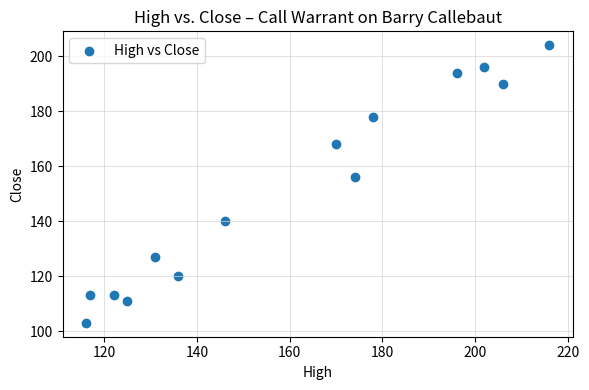

What Y value in the scatter plot is closest to 153?

156